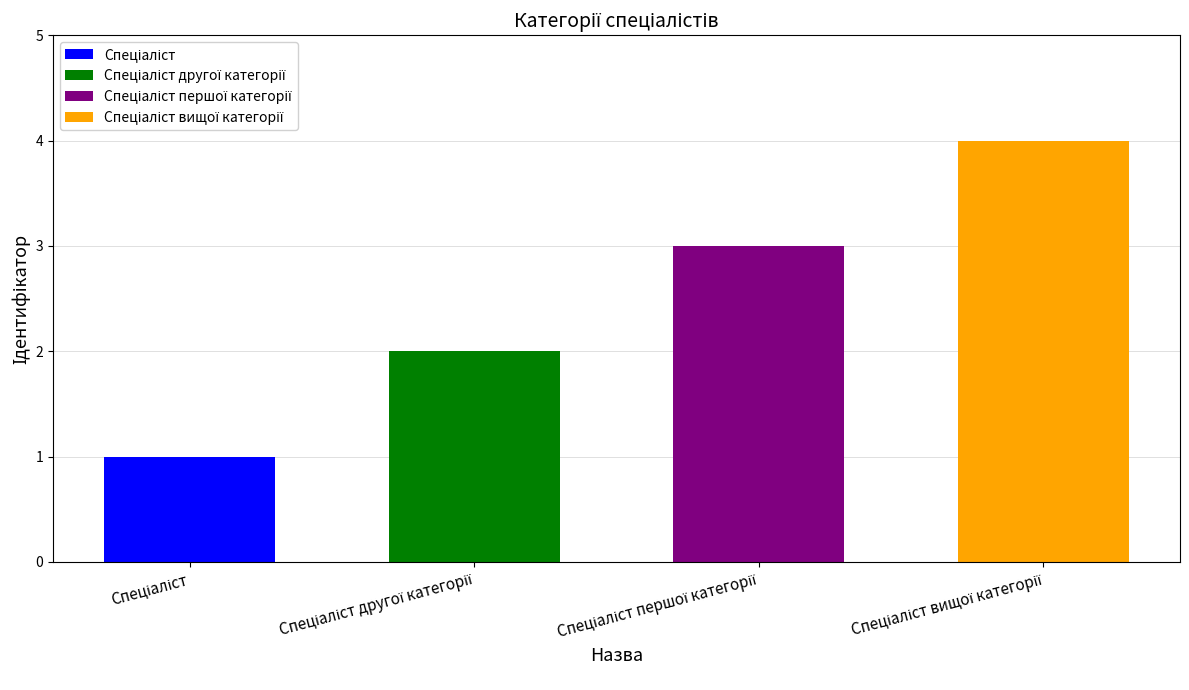

Are the bars grouped side by side (vs. stacked)?

No